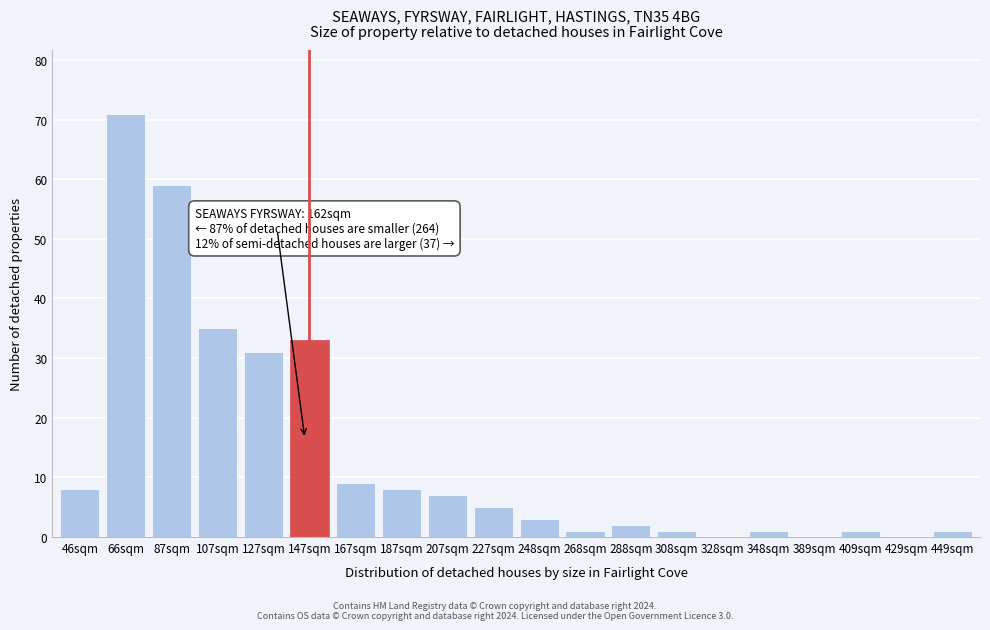

Reading left to right, what are all the values shown in this chart?

46sqm=8	66sqm=71	87sqm=59	107sqm=35	127sqm=31	147sqm=33	167sqm=9	187sqm=8	207sqm=7	227sqm=5	248sqm=3	268sqm=1	288sqm=2	308sqm=1	328sqm=0	348sqm=1	389sqm=0	409sqm=1	429sqm=0	449sqm=1